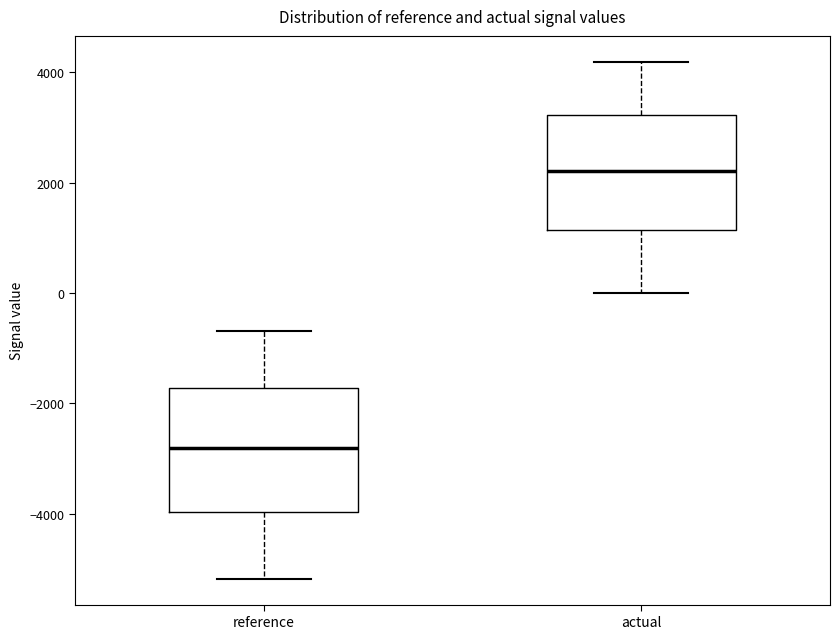

Which box has the lowest median line?

reference